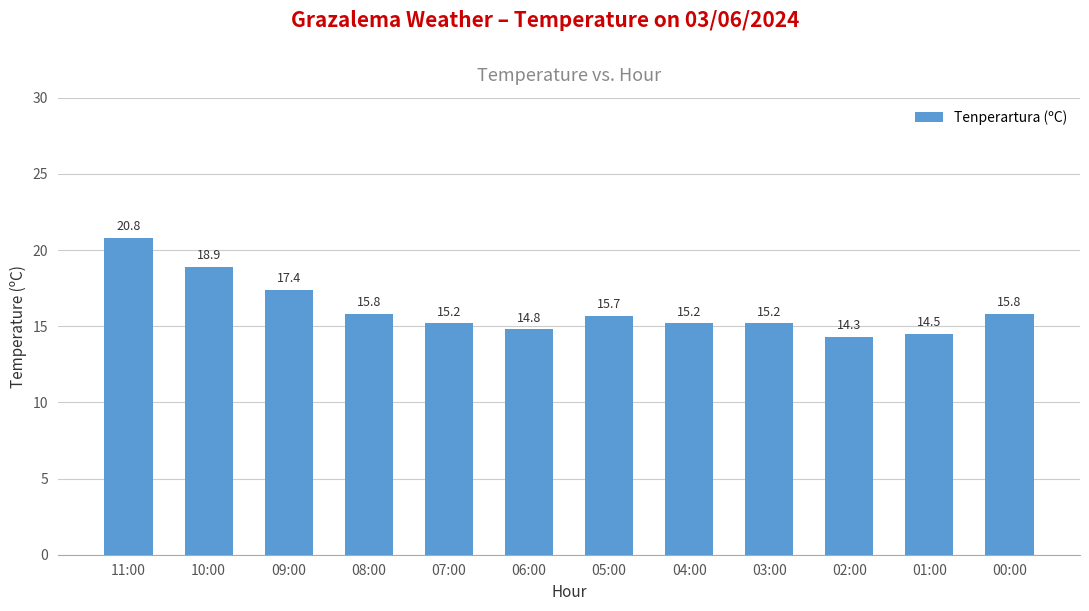

Reading left to right, extract all data points from this chart.

20.8	18.9	17.4	15.8	15.2	14.8	15.7	15.2	15.2	14.3	14.5	15.8